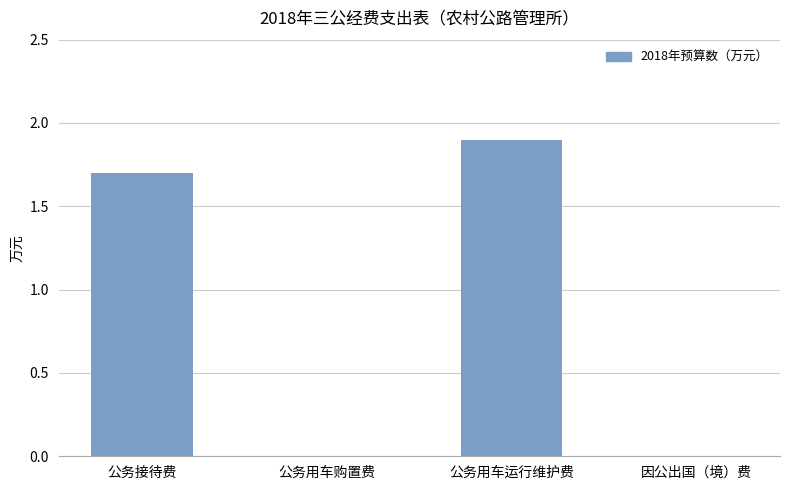

True or false: the data shows 0.0 at 公务用车购置费.

True